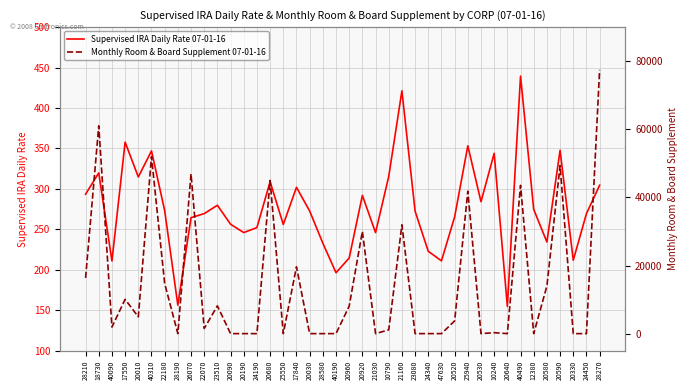

List the labels in order of Monthly Room & Board Supplement 07-01-16 value, largest first.

28270, 18730, 40310, 20590, 26070, 20680, 40490, 25940, 21160, 20920, 17840, 28210, 22180, 20580, 17550, 23510, 20960, 20010, 20520, 40090, 22070, 10790, 10240, 28190, 20090, 20190, 24190, 25550, 20030, 28580, 40190, 21030, 23080, 24340, 47630, 20530, 20640, 12380, 20330, 24450